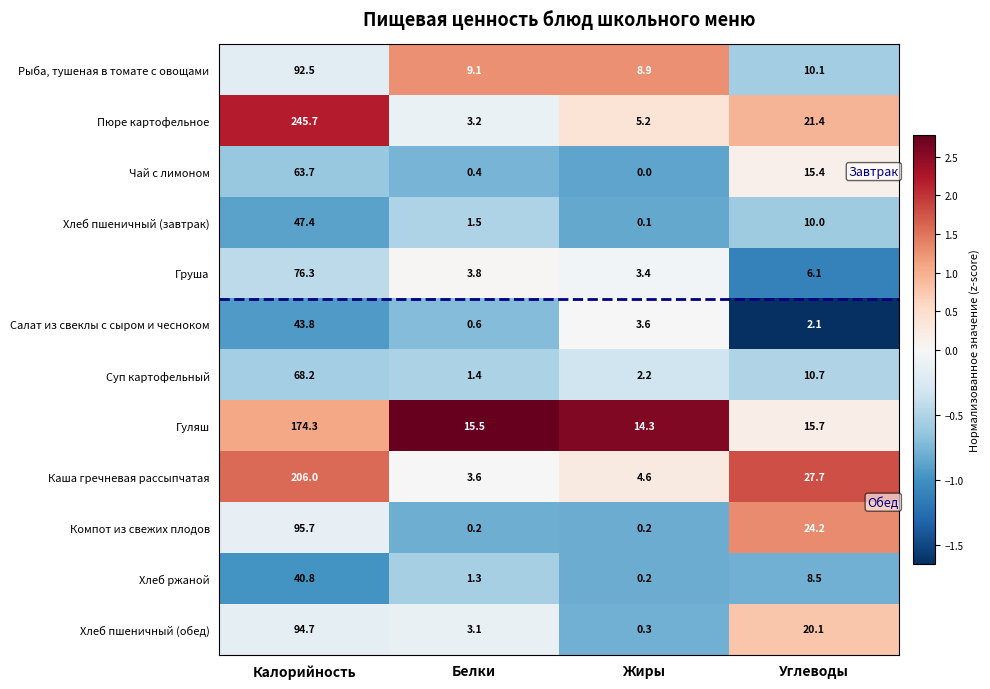

At which label is Хлеб пшеничный (обед) closest to 47?

Углеводы